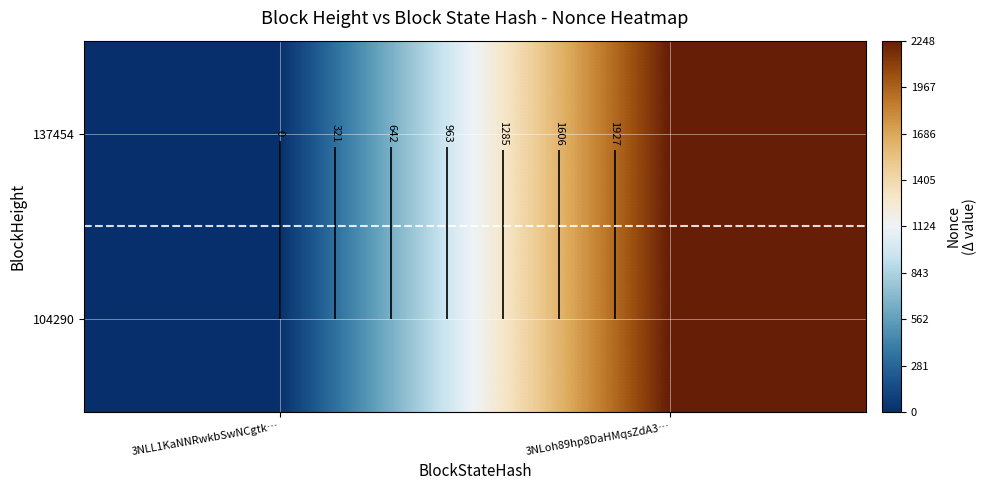

At which label does 104290 reach its peak?

3NLoh89hp8DaHMqsZdA3…